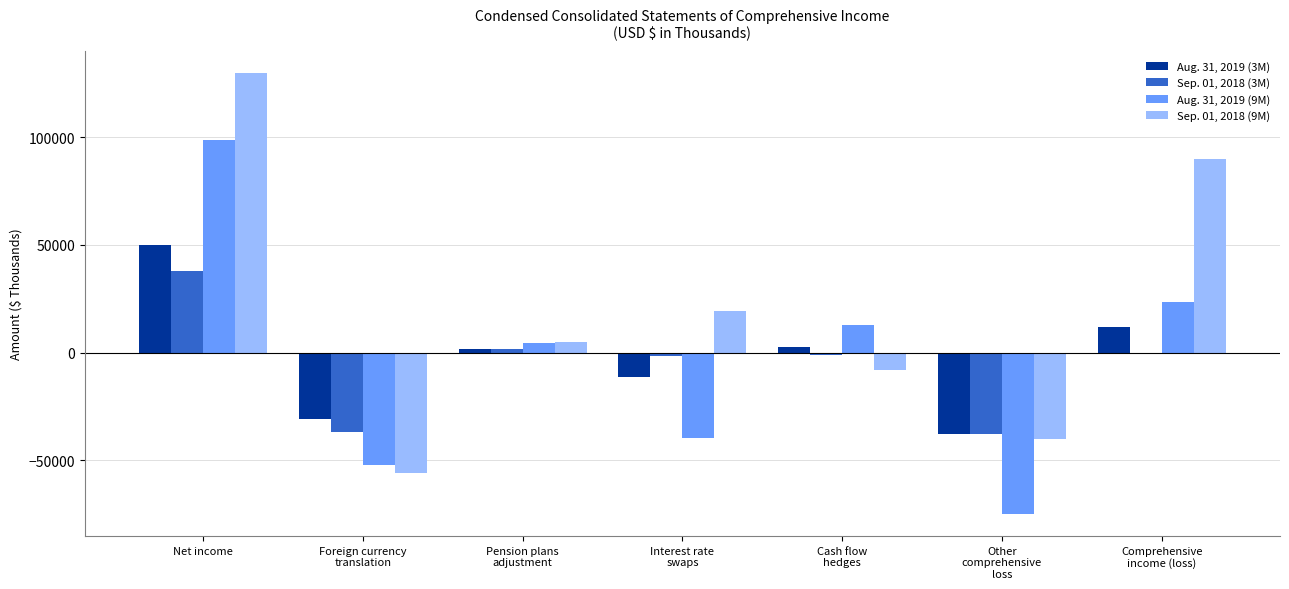

What is the sum of all Aug. 31, 2019 (3M) values?

-14477